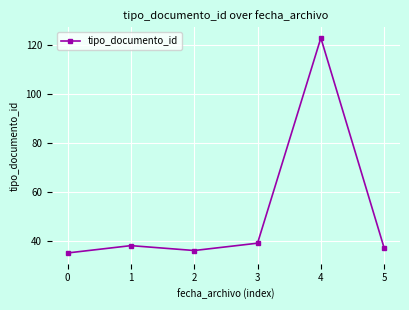

List the labels in order of value, largest first.

4, 3, 1, 5, 2, 0